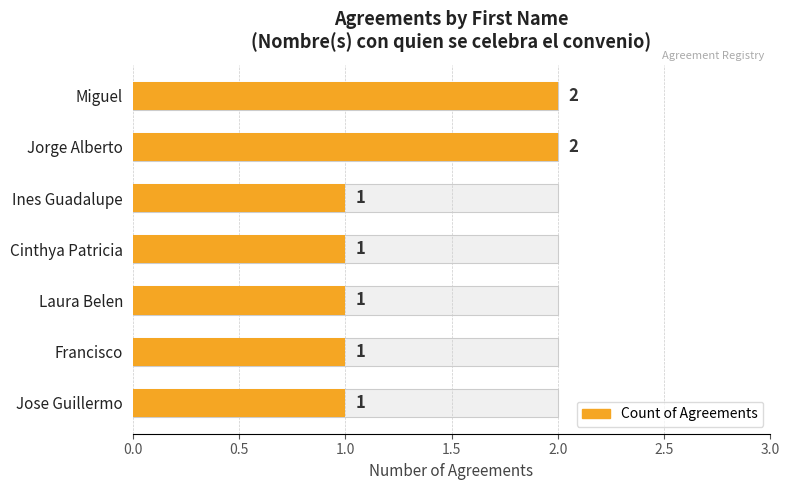

What is the difference between the second highest and second lowest values?

1